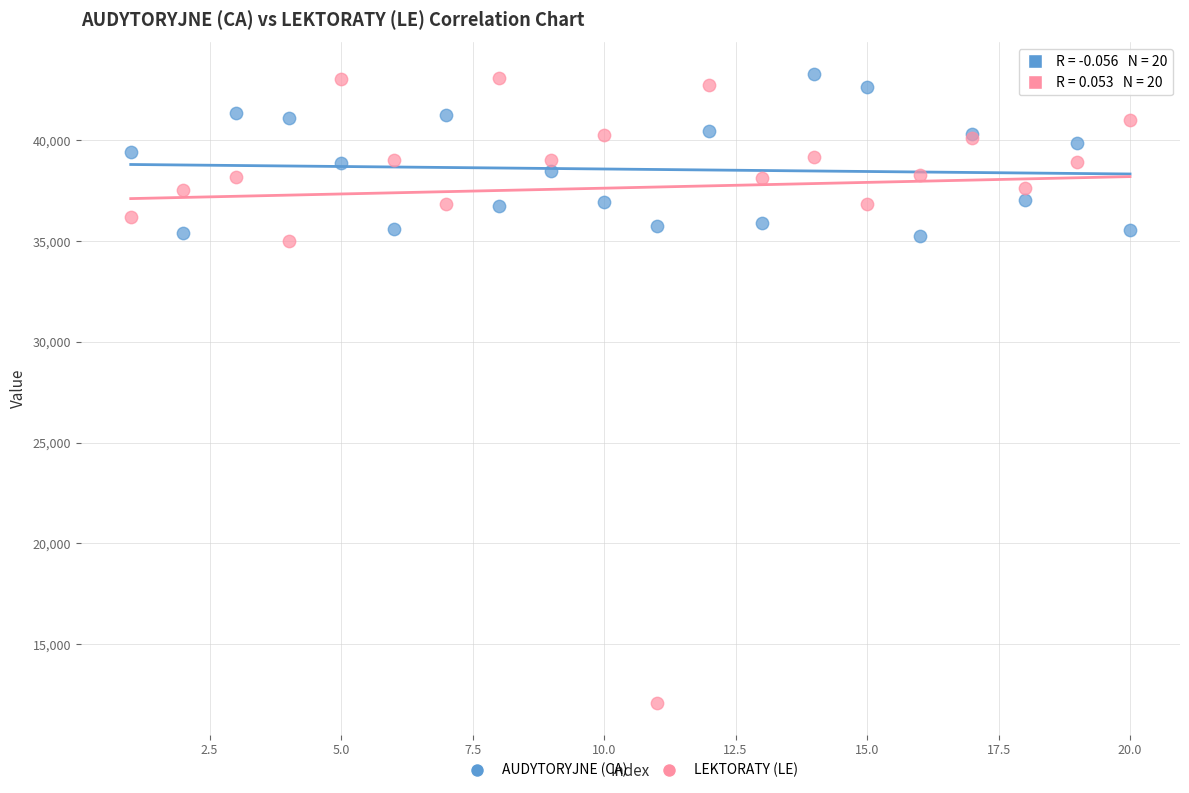

Which series has the largest Y range (max minus min)?

LEKTORATY (LE)